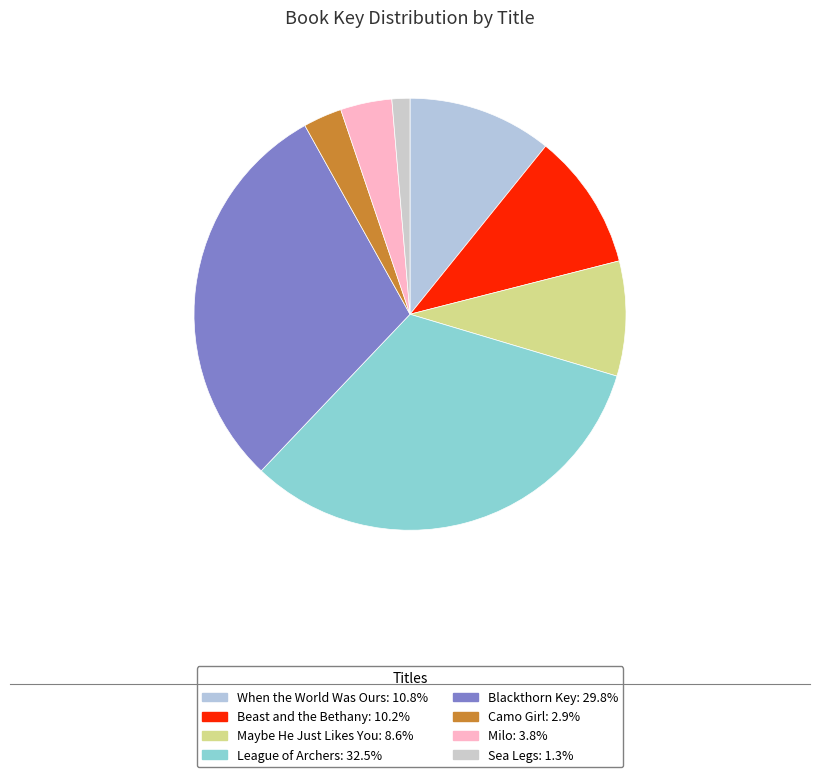

To the nearest percent, what portion does Sea Legs represent?

1%